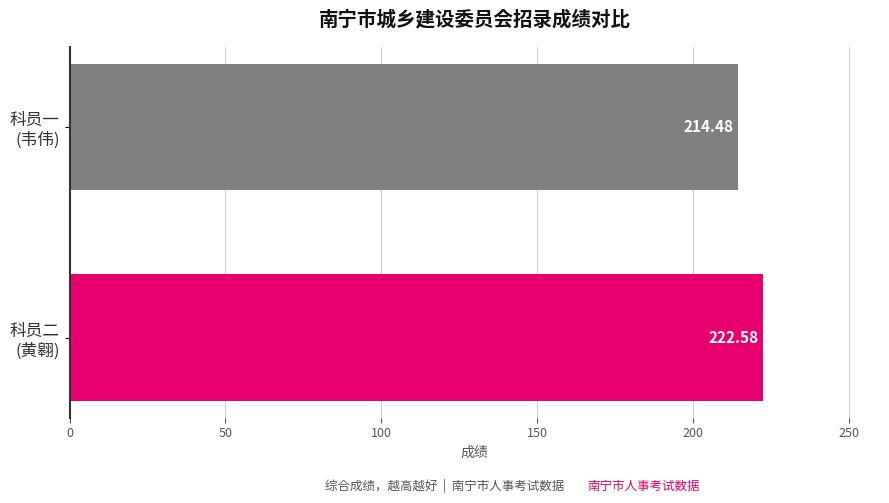

What is the difference between the maximum and minimum values?

8.1